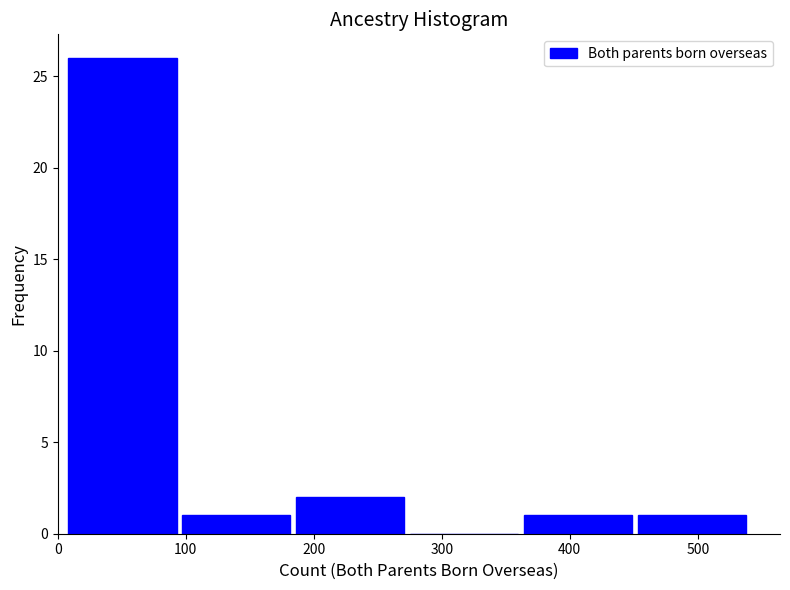

Over which range of the x-axis is the bar tallest?

6 to 95